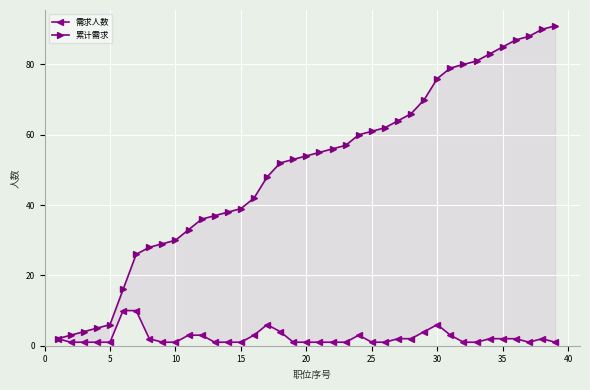

Reading left to right, extract all data points from this chart.

需求人数: 2	1	1	1	1	10	10	2	1	1	3	3	1	1	1	3	6	4	1	1	1	1	1	3	1	1	2	2	4	6	3	1	1	2	2	2	1	2	1
累计需求: 2	3	4	5	6	16	26	28	29	30	33	36	37	38	39	42	48	52	53	54	55	56	57	60	61	62	64	66	70	76	79	80	81	83	85	87	88	90	91